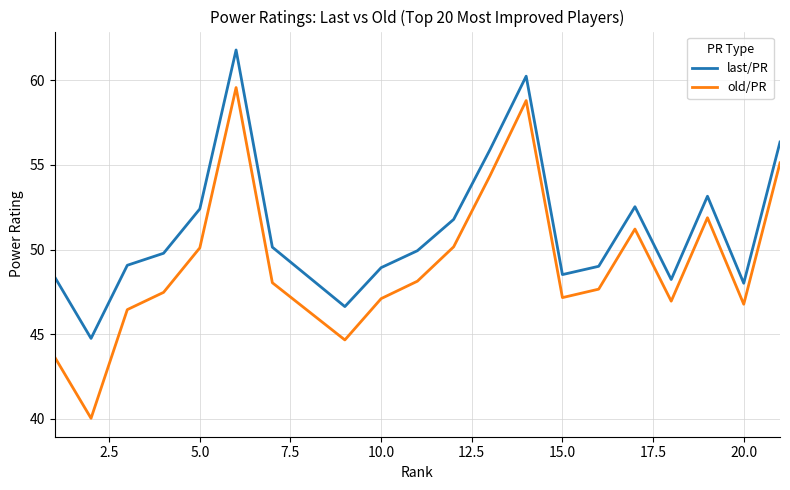

Rank the series by their maximum value, from highest to lowest.

last/PR, old/PR